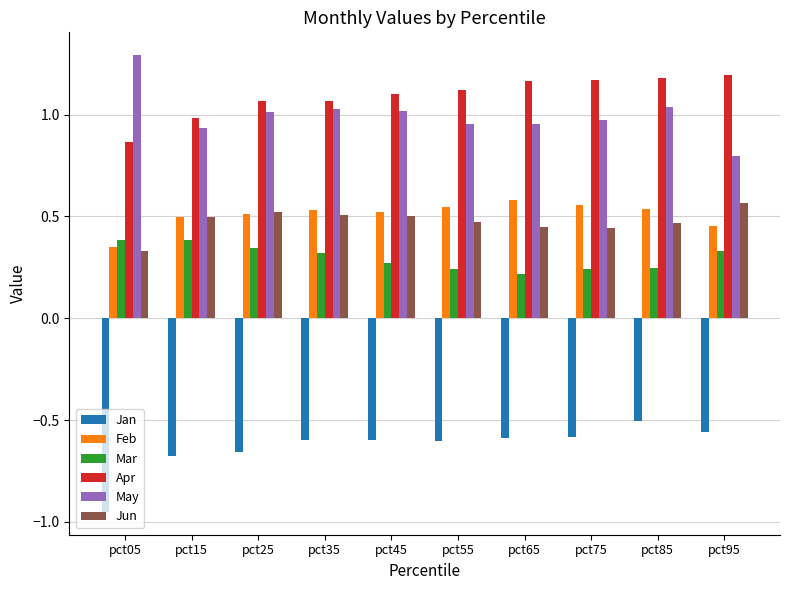

The Jan series shows -0.6 at pct55. True or false?

True